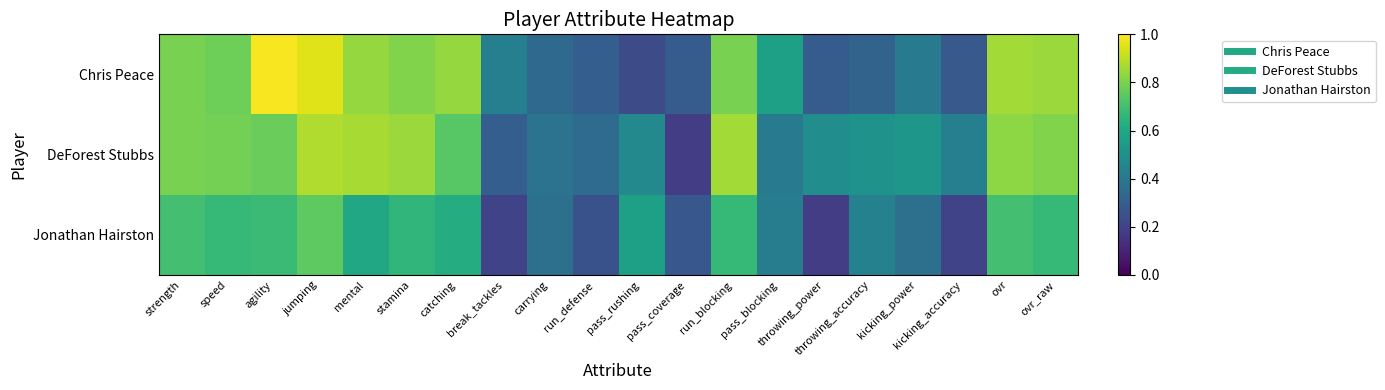

Which has a higher value, kicking_power or run_defense?

kicking_power